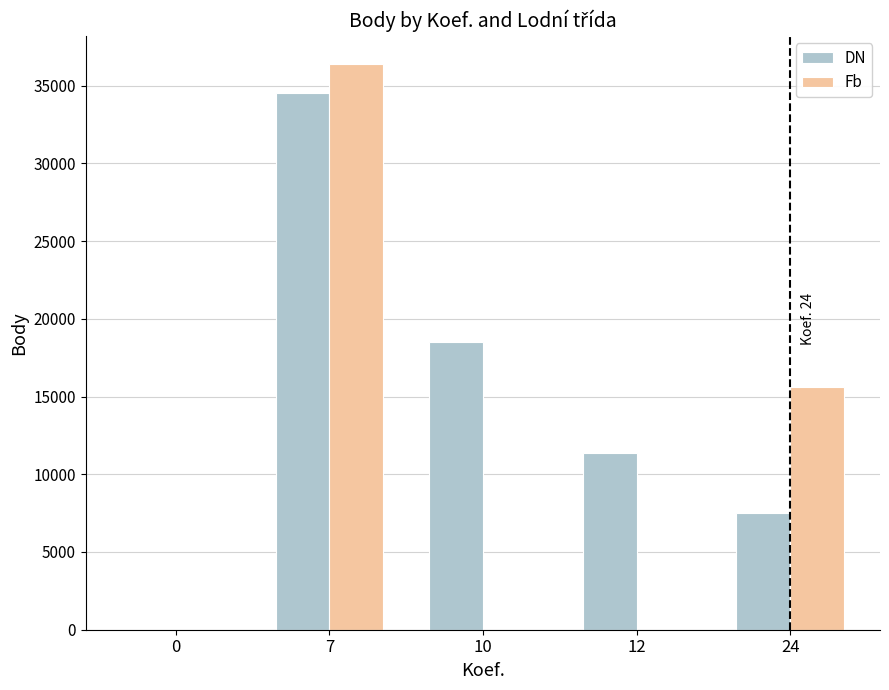

Count the number of data series in this chart.

2